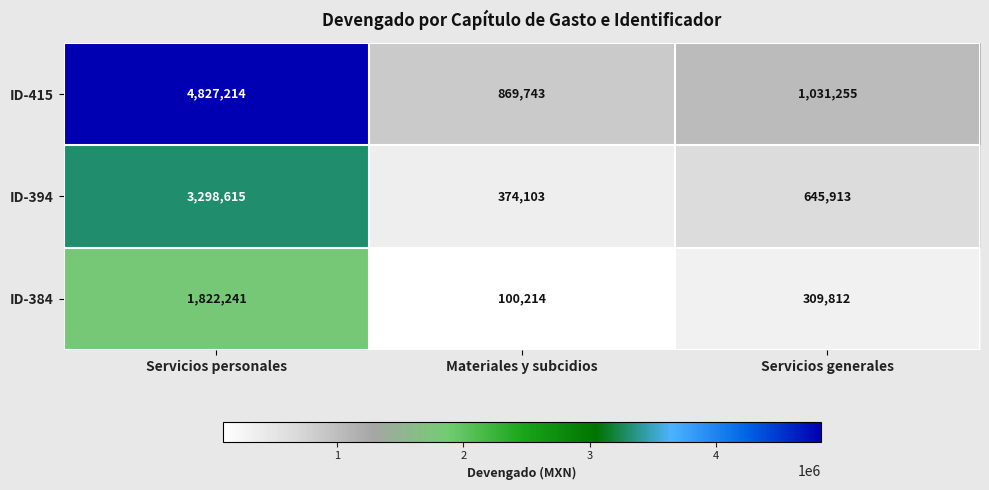

Is it true that ID-394 equals 4336227 at Servicios personales?

False